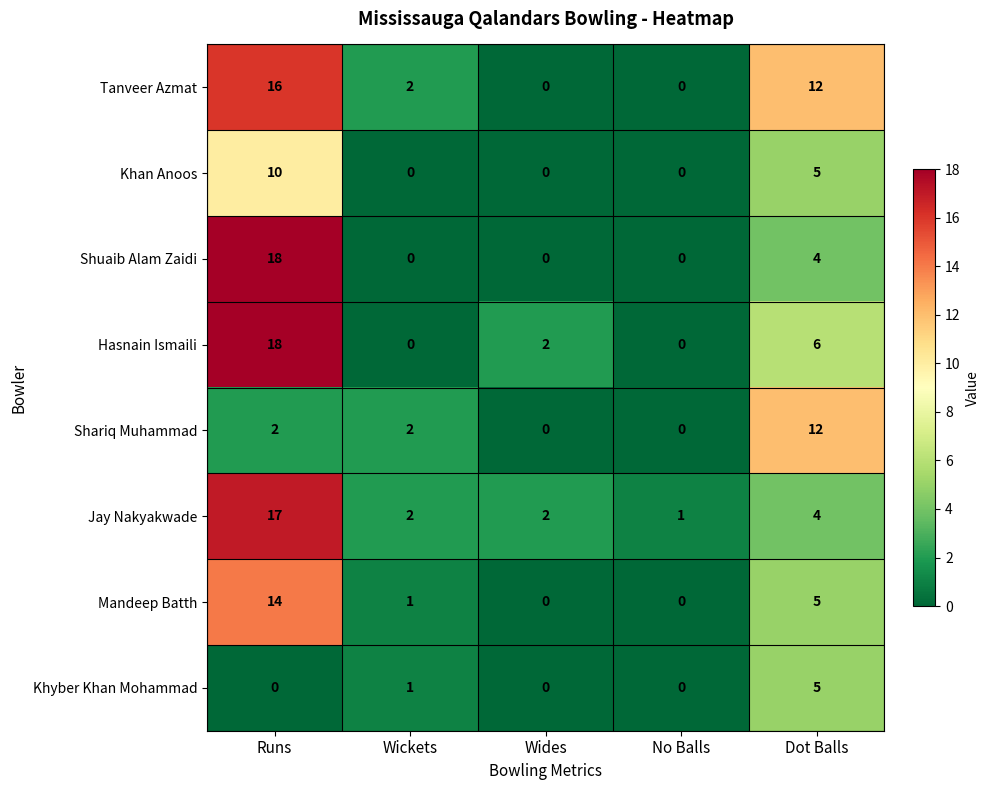

At which label is Mandeep Batth closest to 7?

Dot Balls